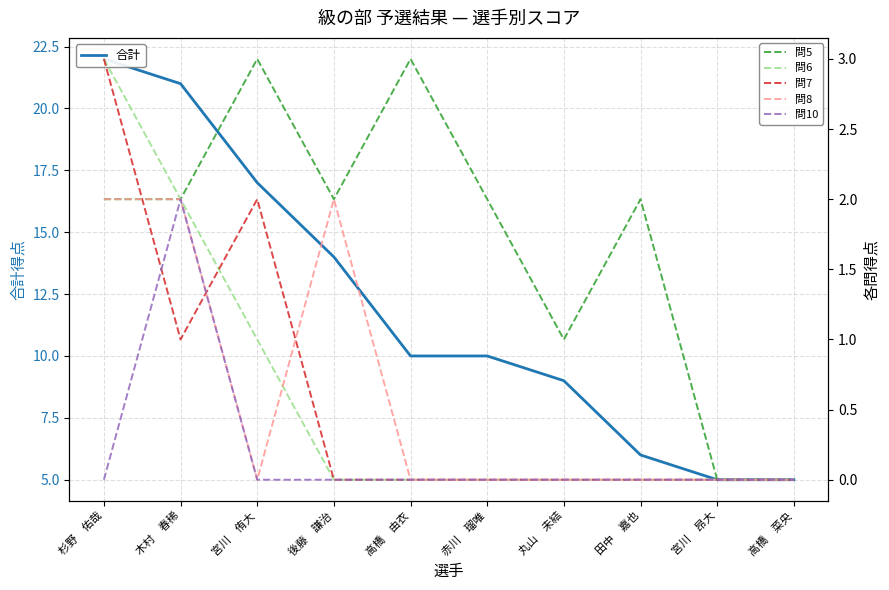

Count the 問5 values in the range 1 to 2.

6